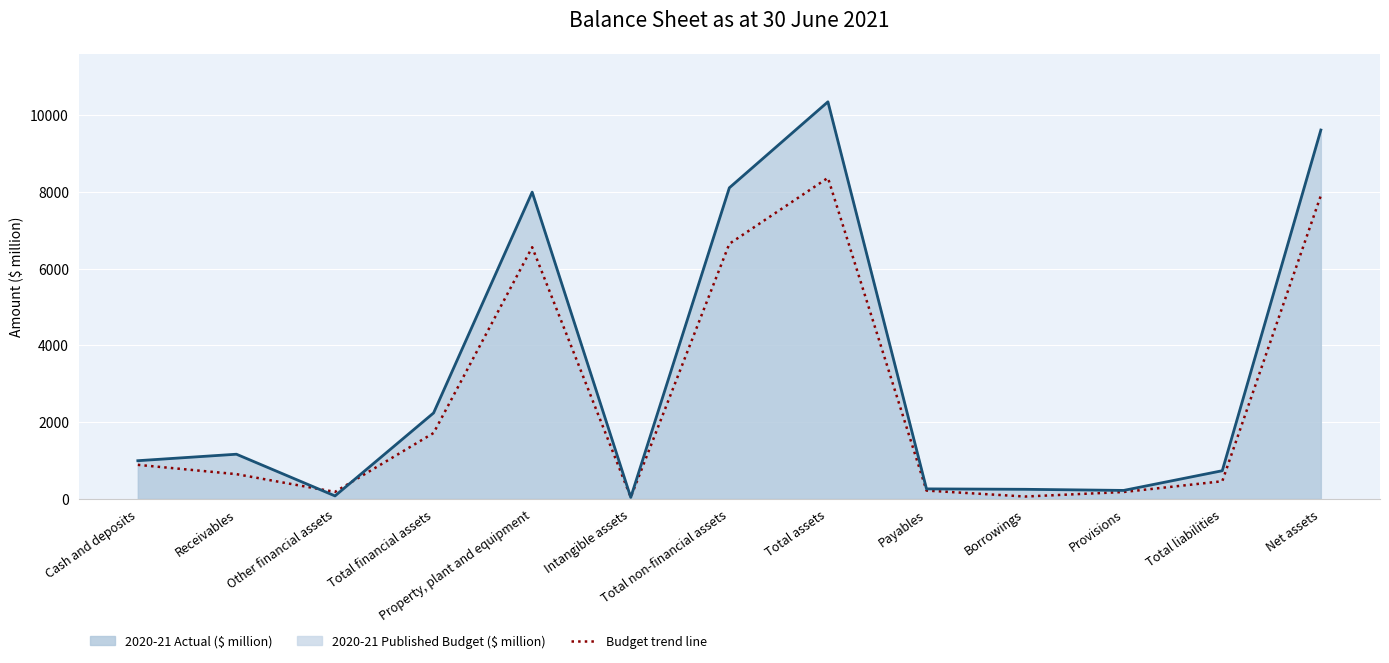

After their last crossing, which series has the higher values: 2020-21 Actual ($ million) or 2020-21 Published Budget ($ million)?

2020-21 Actual ($ million)